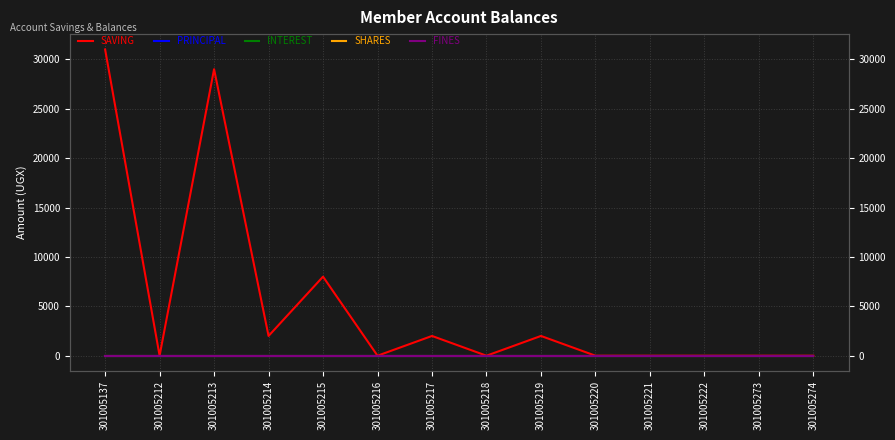

True or false: SHARES has more than 1 points higher than both neighbors.

False